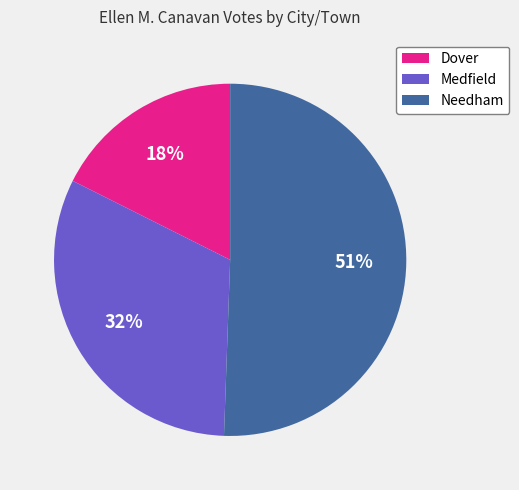

What is the largest slice in the pie chart?

Needham